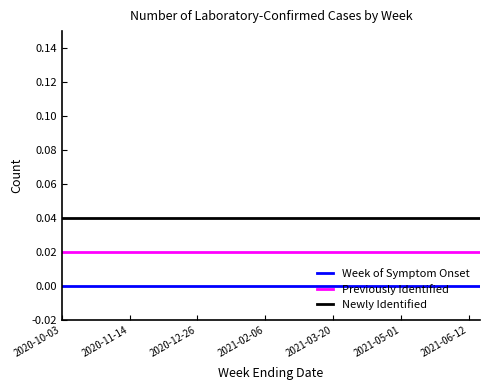

True or false: Week of Symptom Onset and Previously Identified cross at least once.

False